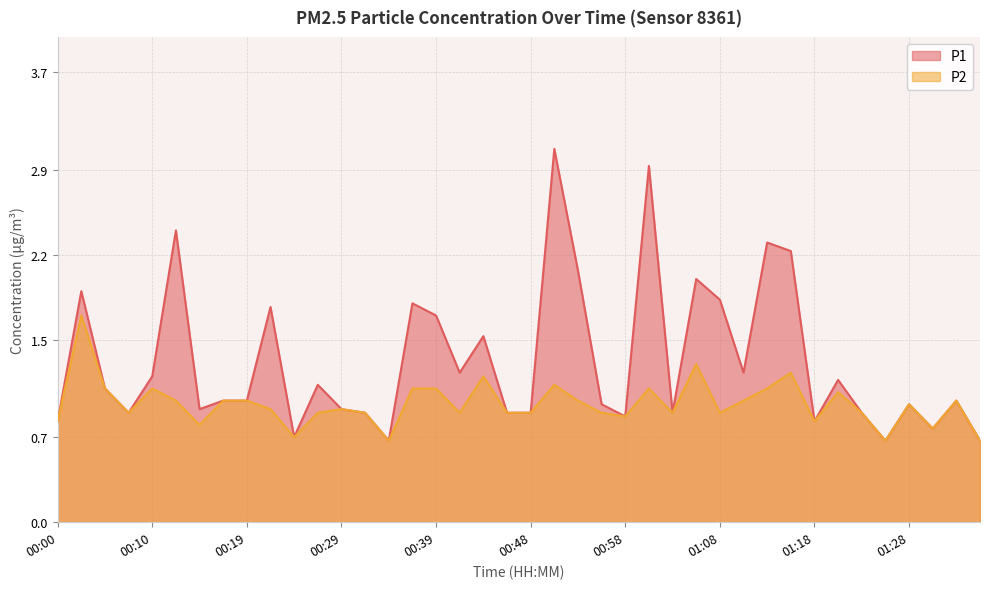

What value does the P1 series have at 00:44?

1.5